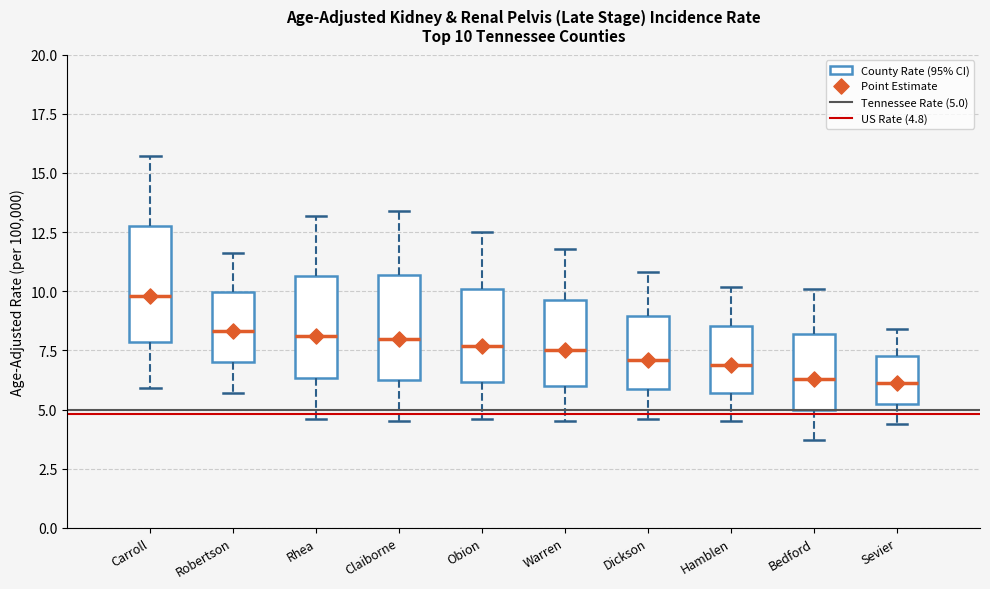

Which box's median line is the highest?

Carroll